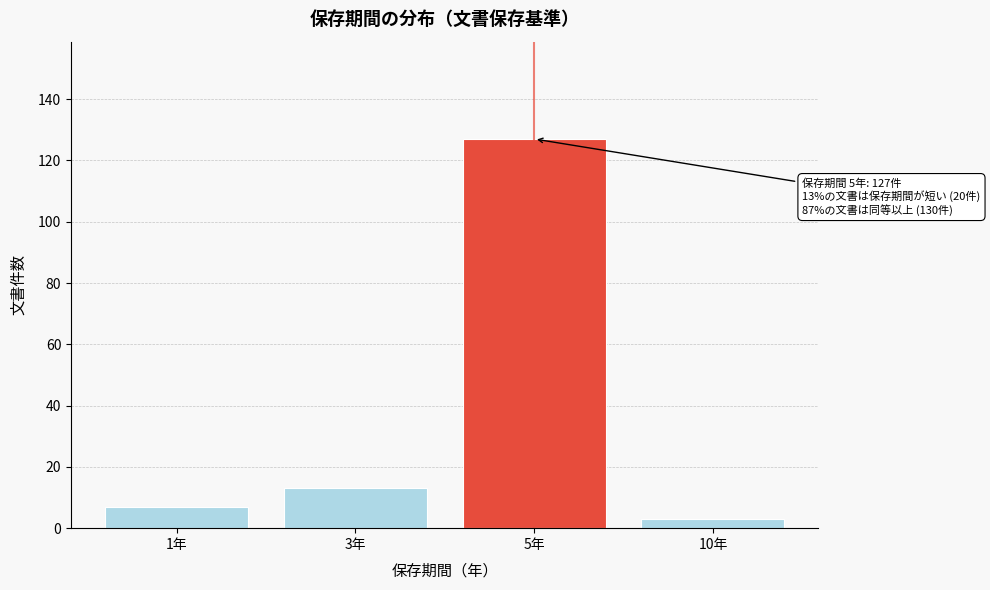

Reading left to right, extract all data points from this chart.

7	13	127	3